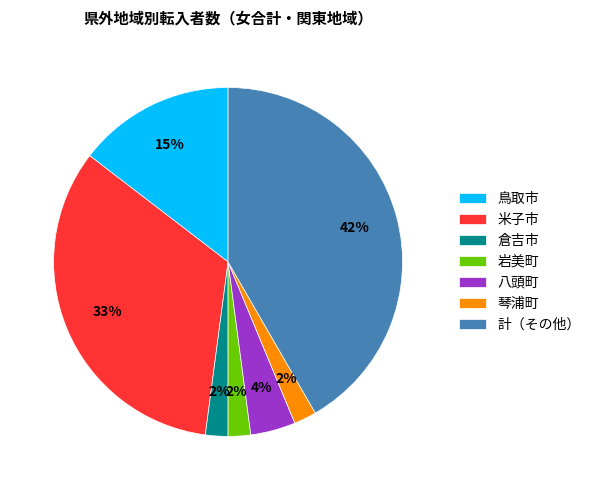

Is there any slice that represents more than half of the pie?

No